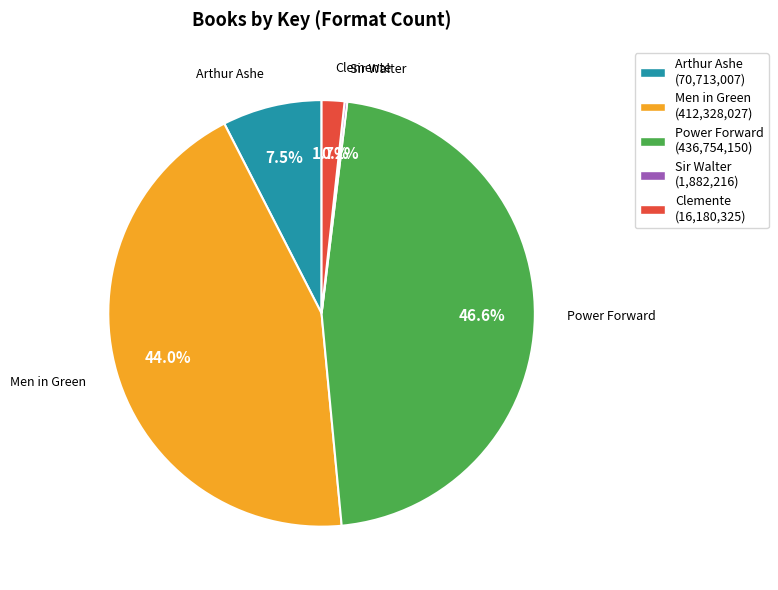

Is there any slice that represents more than half of the pie?

No